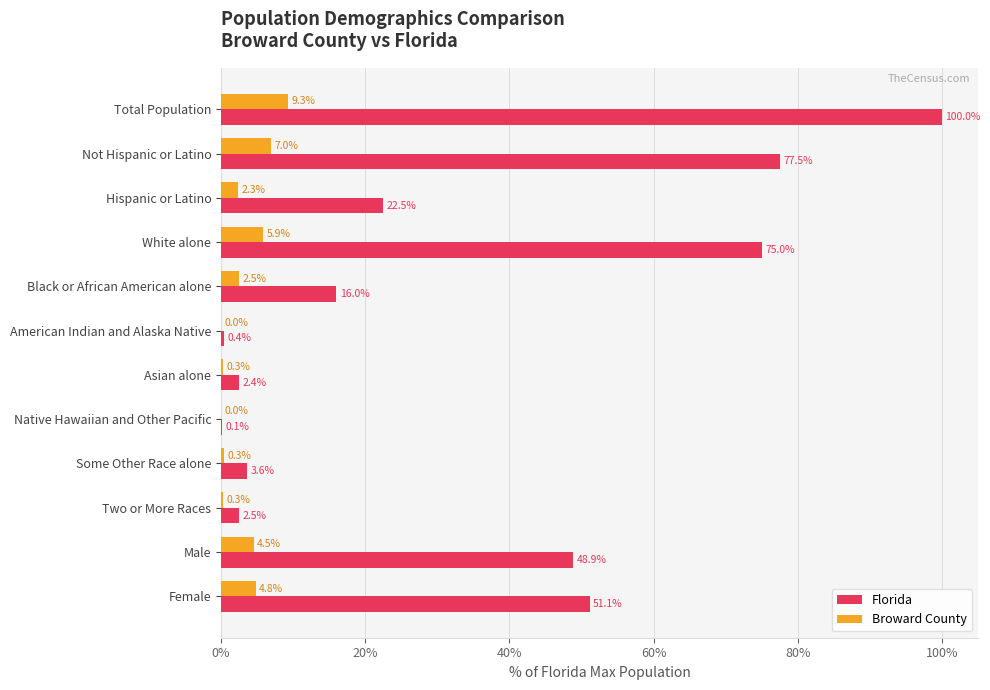

What value does the Florida series have at Black or African American alone?

16.0